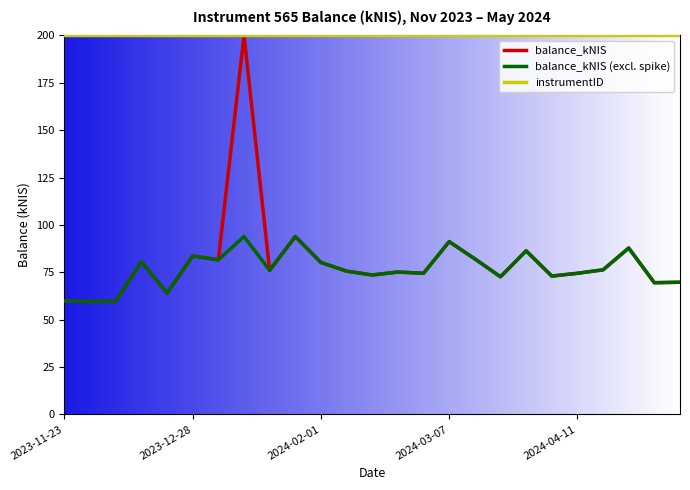

Which series has the largest total across all categories?

instrumentID